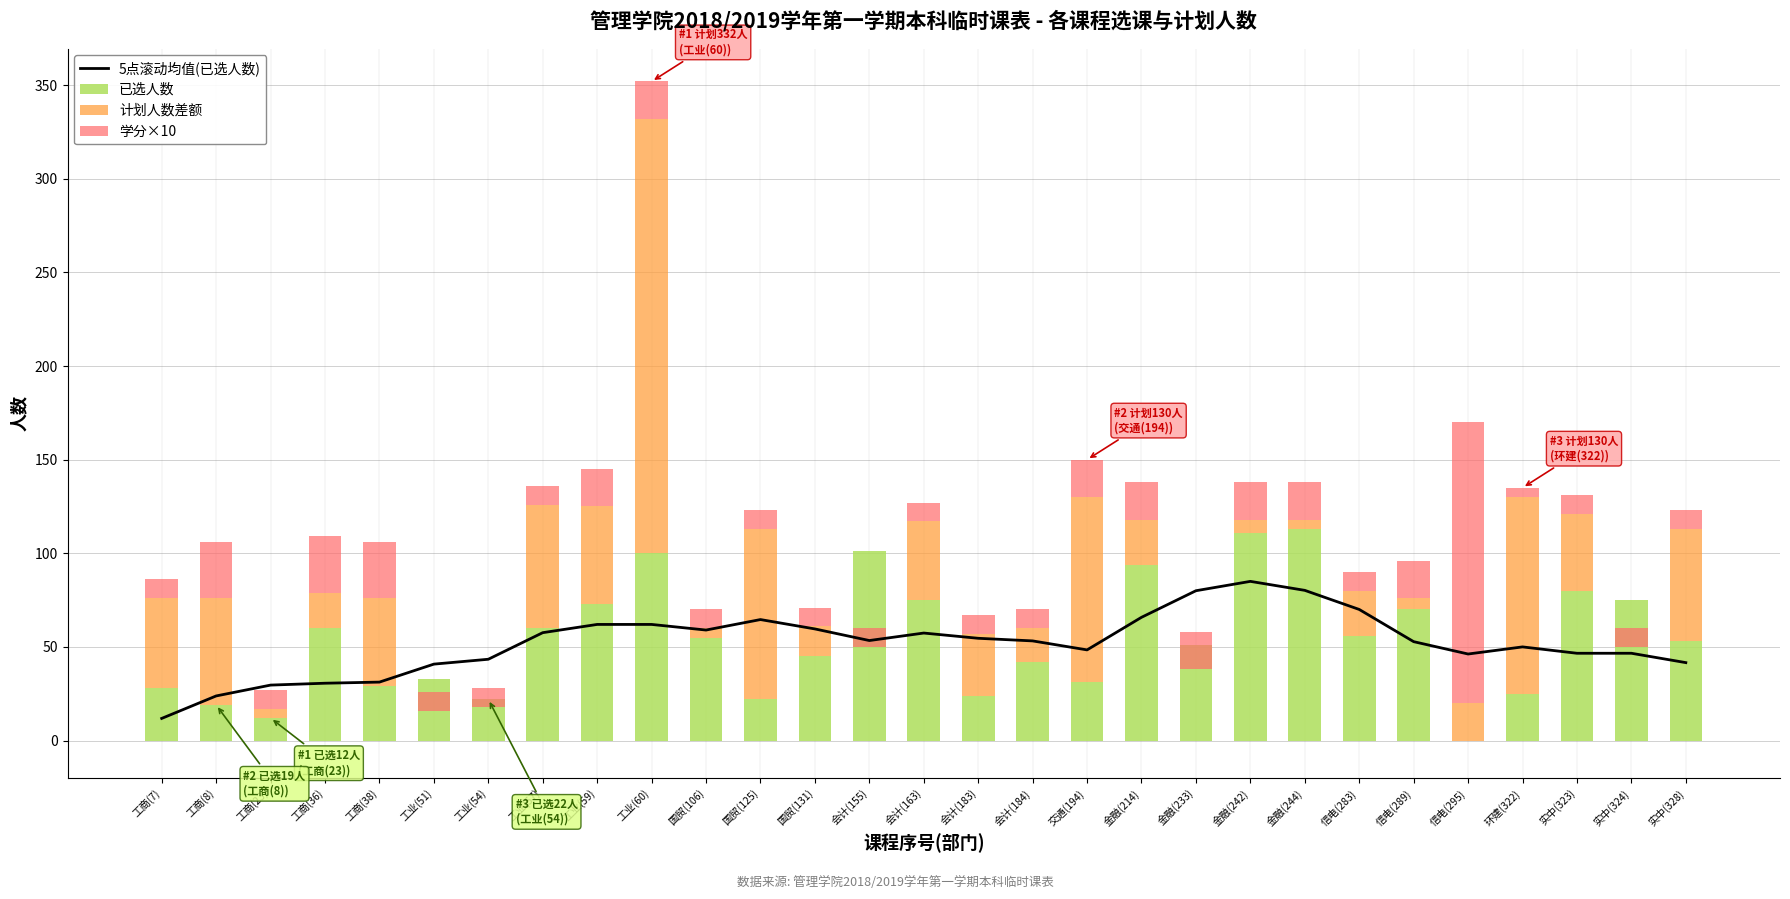

What are all the series names shown in the legend?

5点滚动均值(已选人数), 已选人数, 计划人数差额, 学分×10